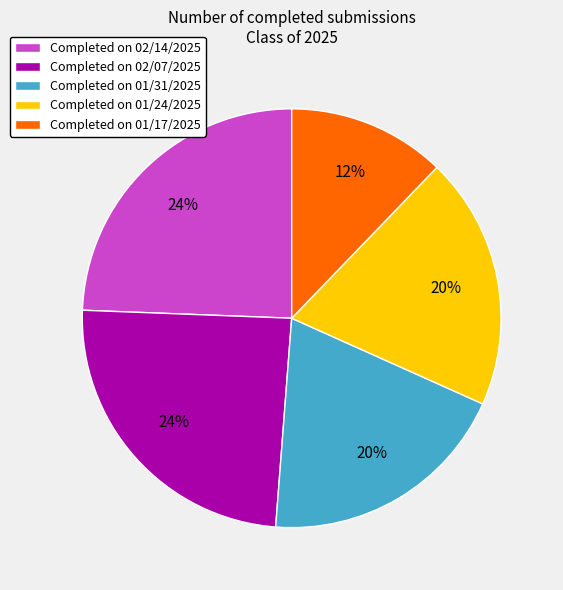

To the nearest percent, what is the average slice percentage?

20%